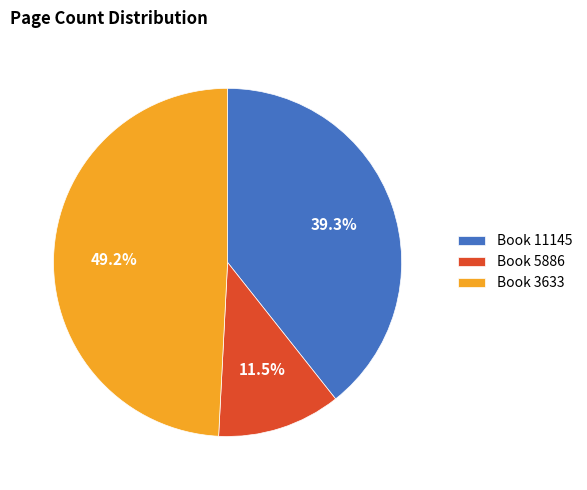

Combined, do Book 11145 and Book 5886 account for over 50%?

Yes